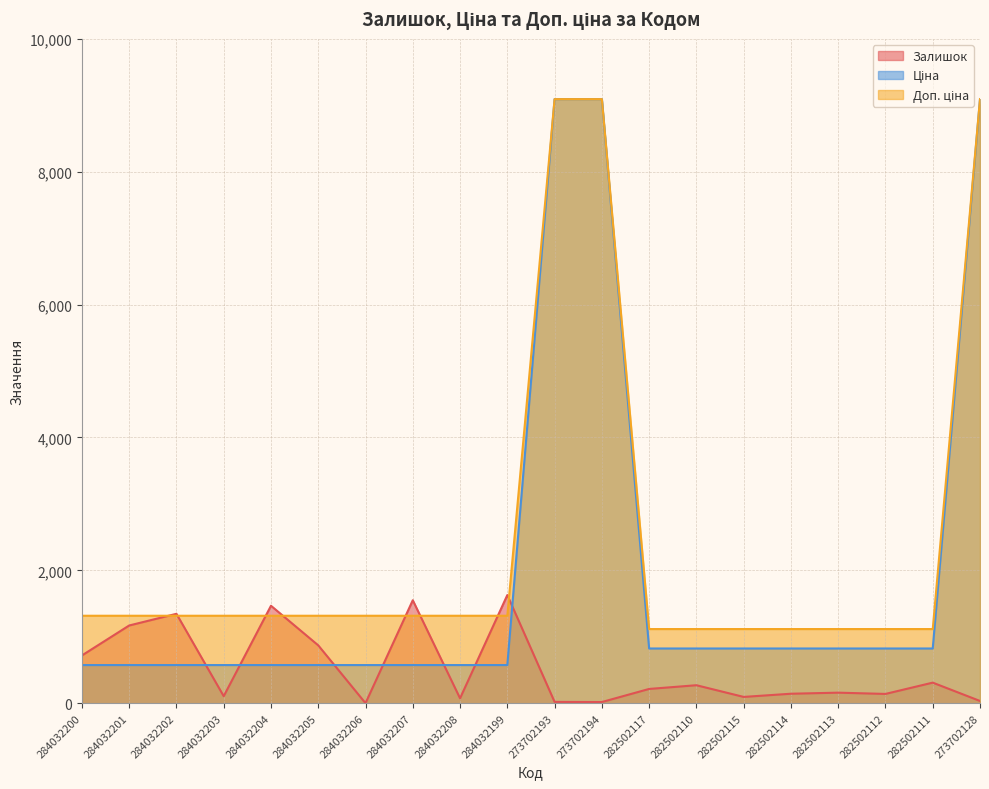

What is the value of the Залишок point at the 19th from the left?

310.0